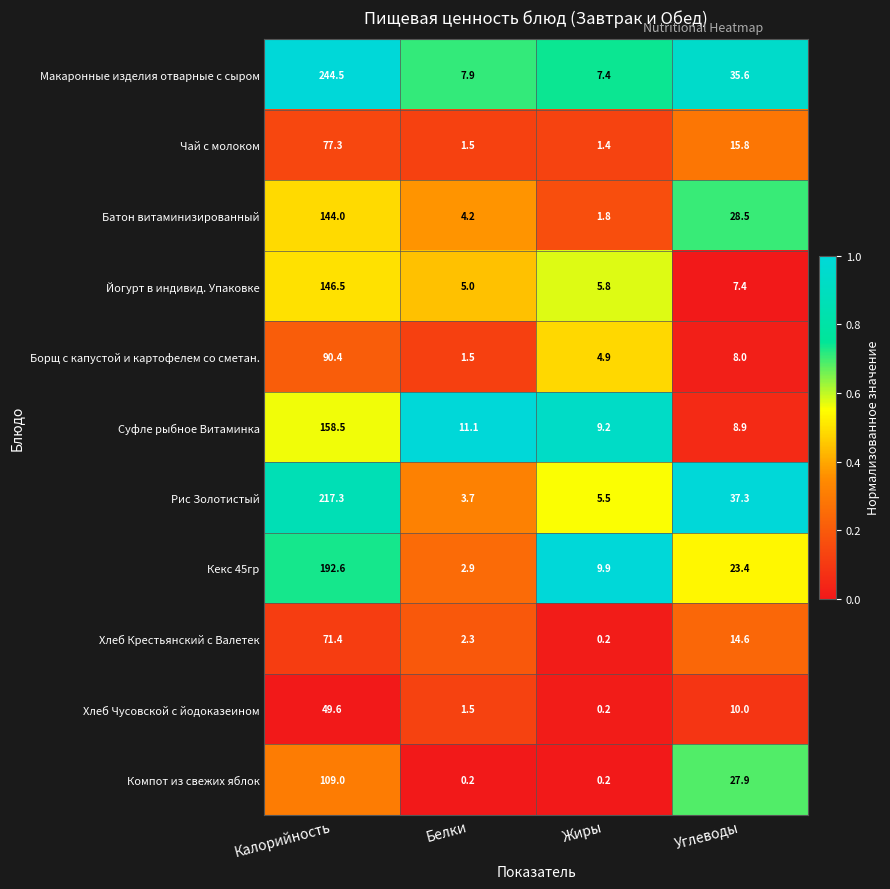

What value does the Рис Золотистый series have at Калорийность?

217.3